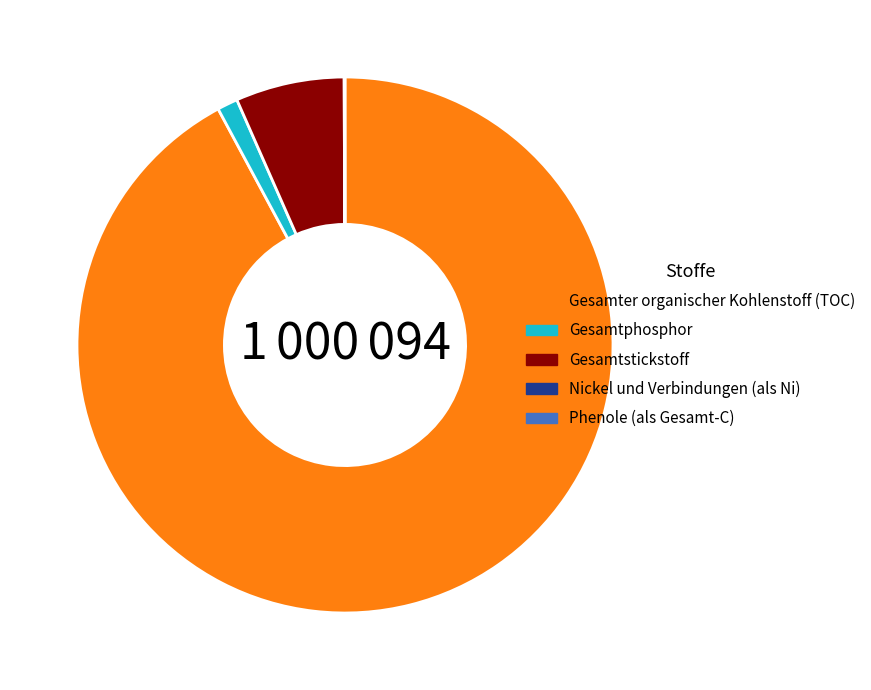

Which category has the biggest portion of the pie?

Gesamter organischer Kohlenstoff (TOC)